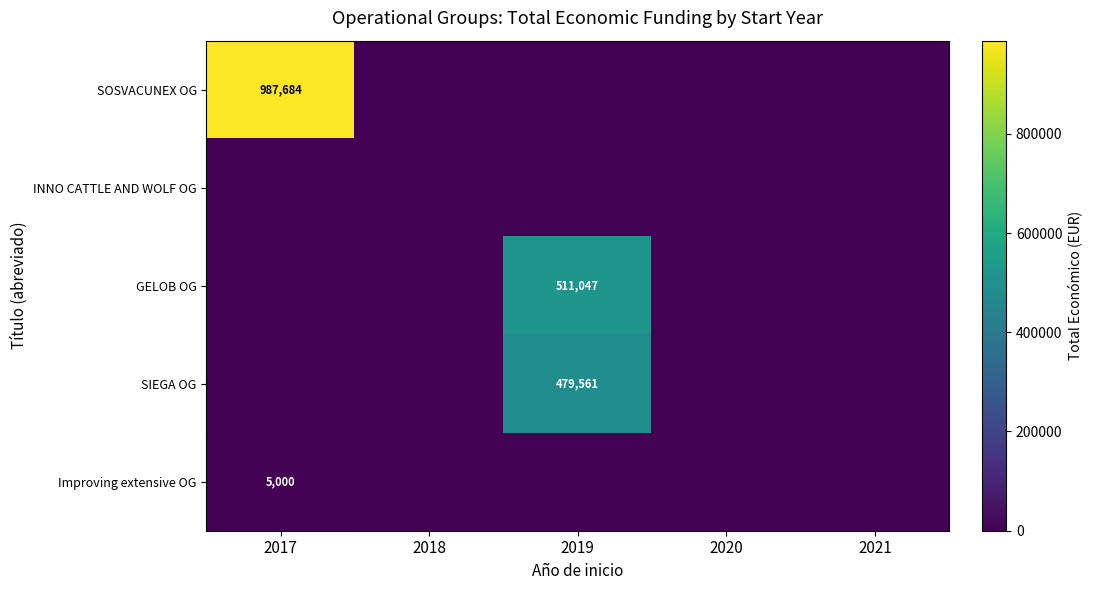

Is it true that SOSVACUNEX OG equals 987684 at 2017?

True